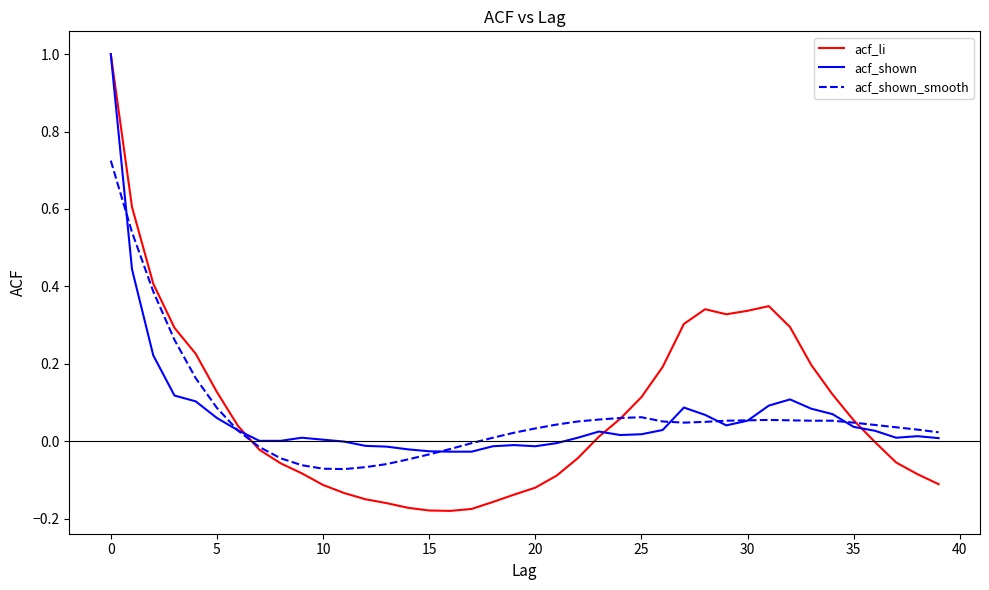

What is the greatest value displayed?

1.0